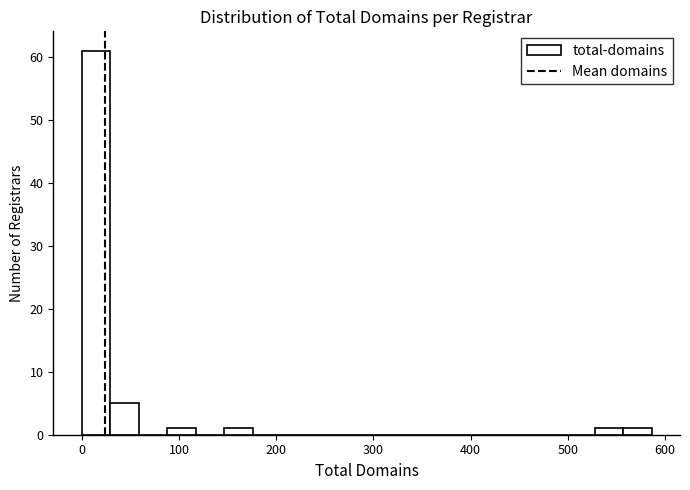

Read against the x-axis, roughly where is the centre of the tallest bar?

10